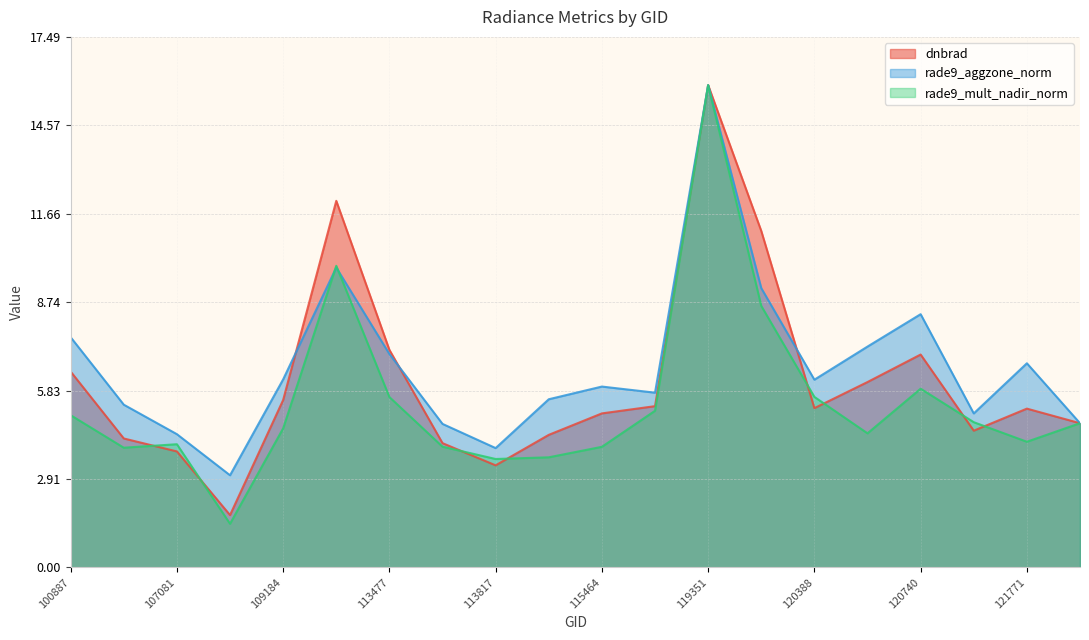

What position from the left is 119351?

13